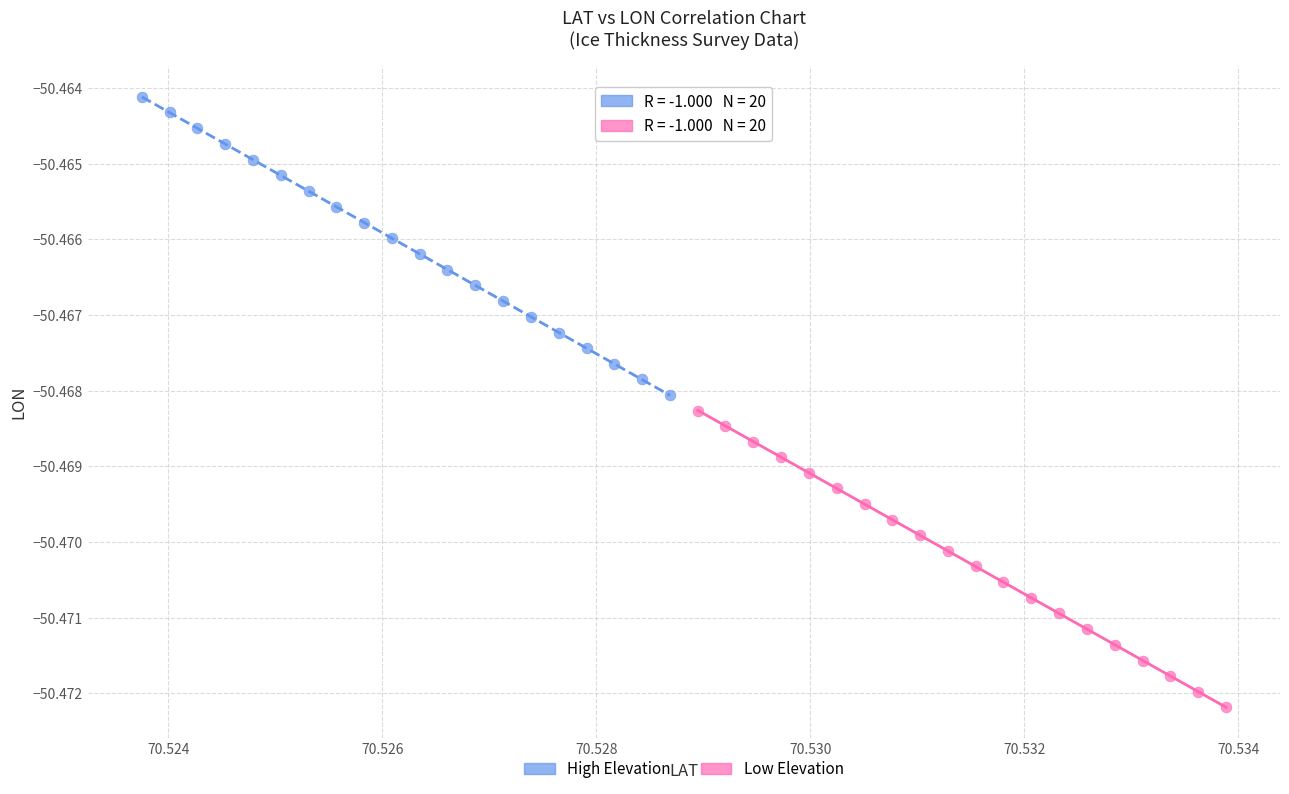

Which series reaches the maximum Y coordinate?

Low Elevation